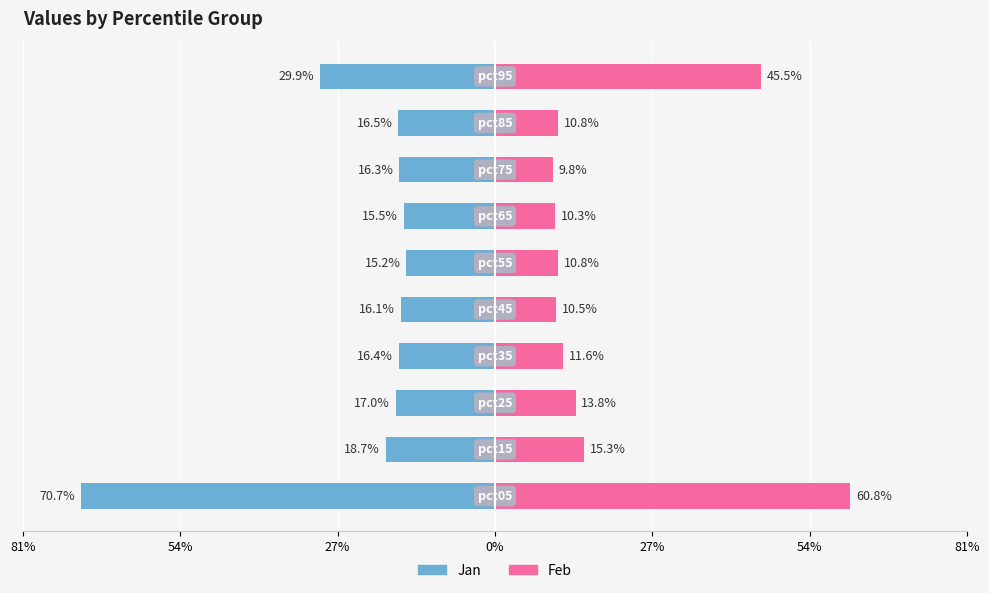

What is the highest value of the Feb series?

0.6